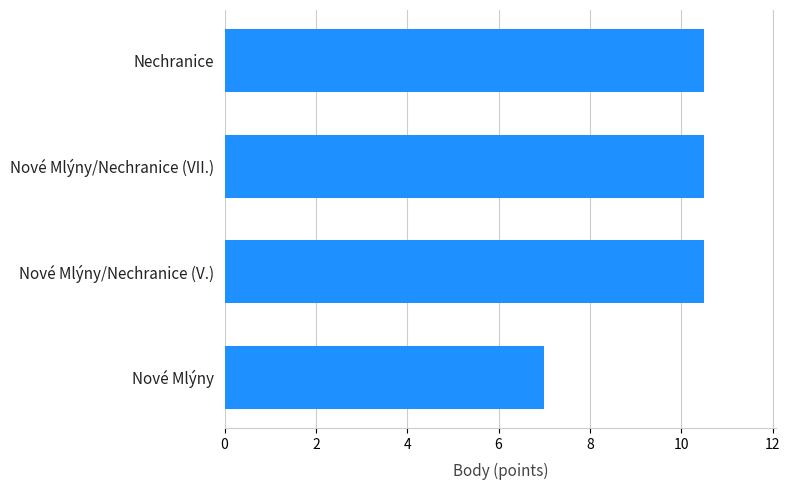

Reading bottom to top, what are all the values shown in this chart?

7.0	10.5	10.5	10.5